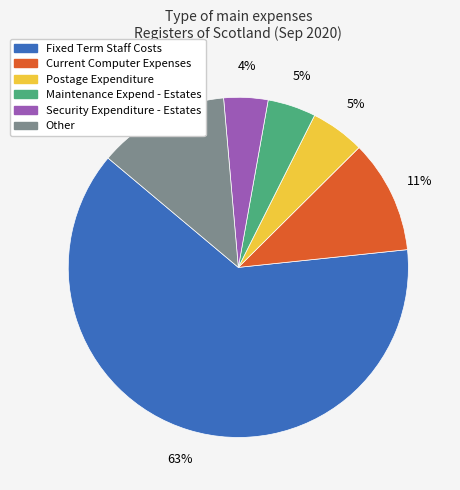

Approximately how many times larger is the value at Security Expenditure - Estates compared to Postage Expenditure?

0.8